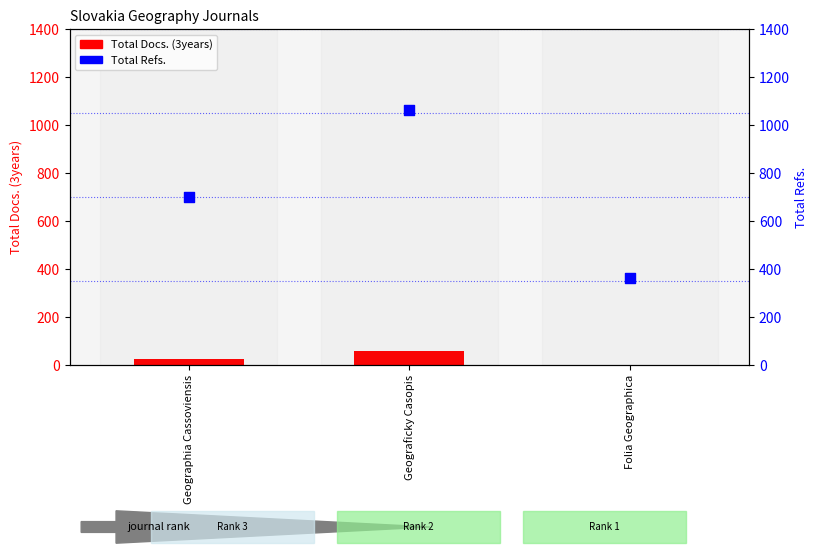

At how many categories does at least one series exceed 321?

3